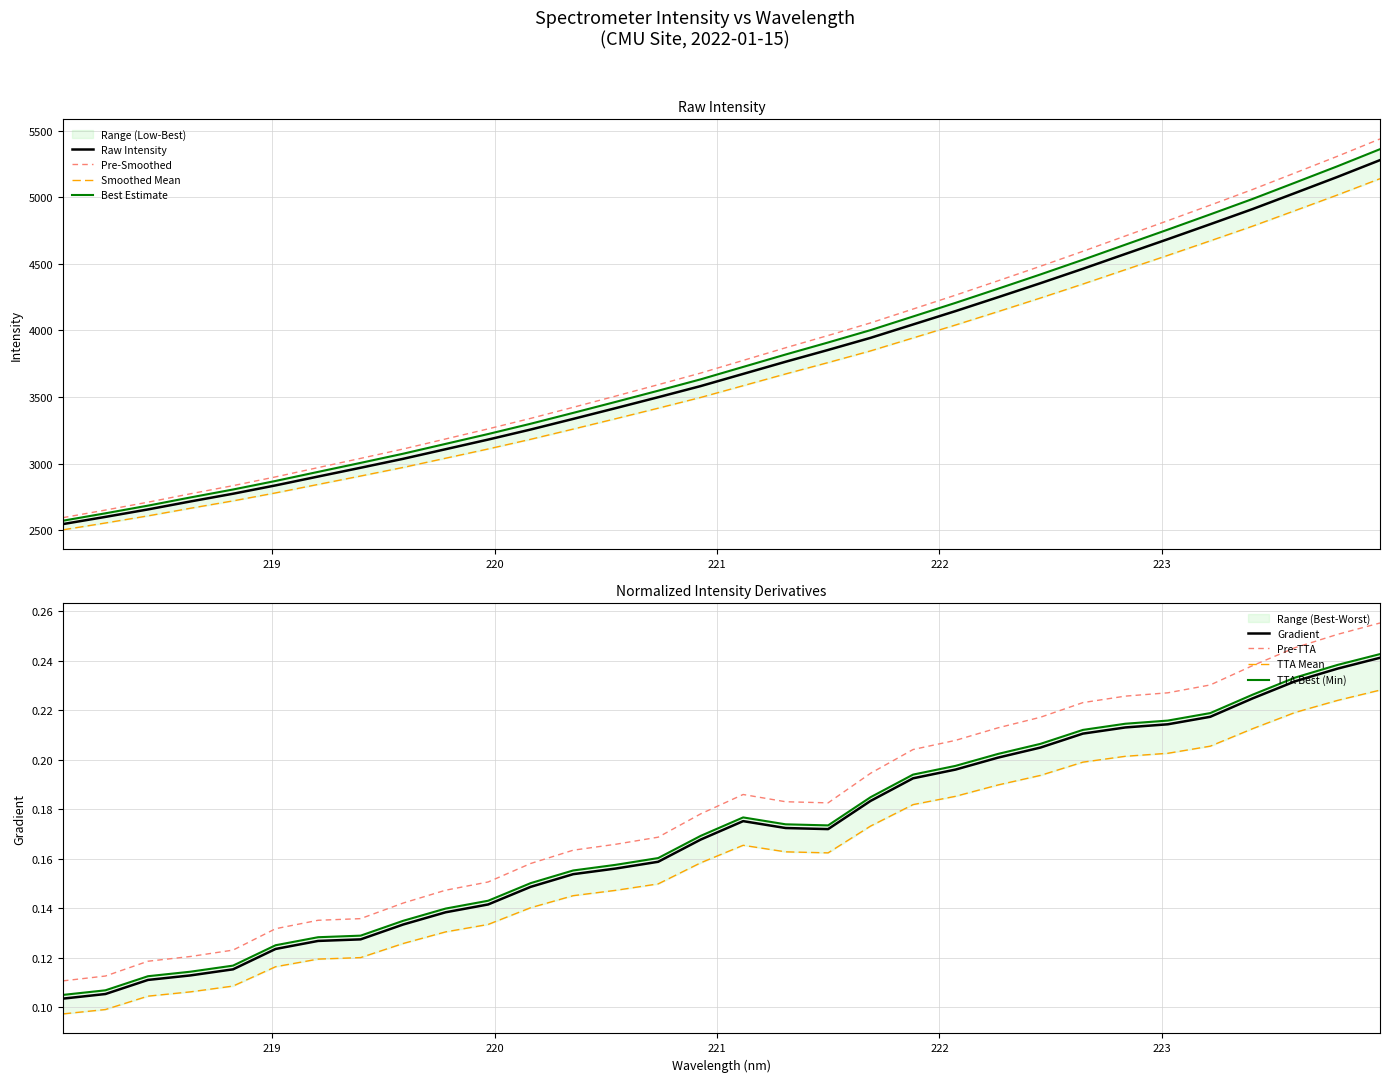

What is the value of the 32nd point from the left?

5278.2